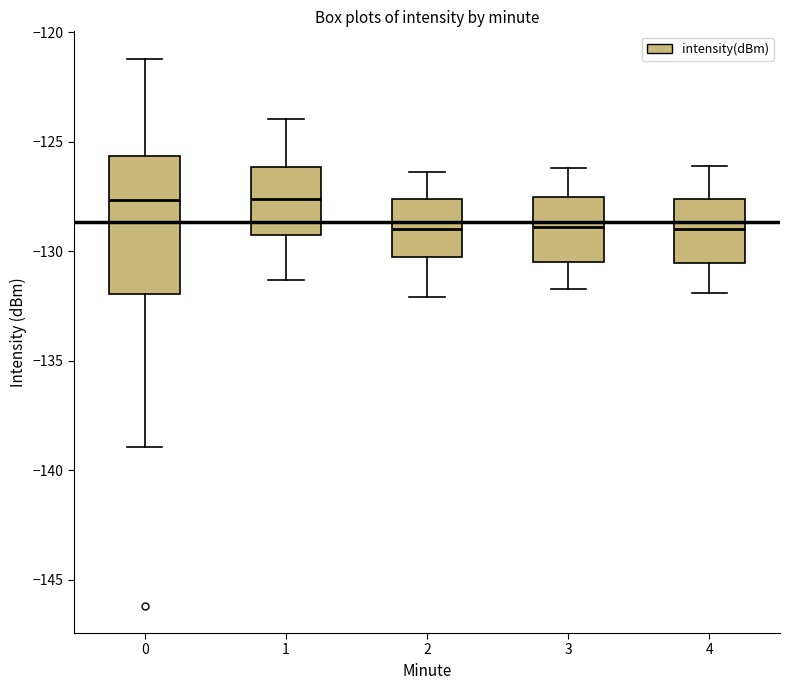

Reading left to right, read every box against the y-axis: the position of its median line, the range the box covers, and the ends of its whiskers. The values are not printed on the chart, so give them approximately, as read against the axis.

0: median -127.5, box -132.0 to -125.5, whiskers -139.0 to -121.0
1: median -127.5, box -129.0 to -126.0, whiskers -131.5 to -124.0
2: median -129.0, box -130.5 to -127.5, whiskers -132.0 to -126.5
3: median -129.0, box -130.5 to -127.5, whiskers -131.5 to -126.0
4: median -129.0, box -130.5 to -127.5, whiskers -132.0 to -126.0